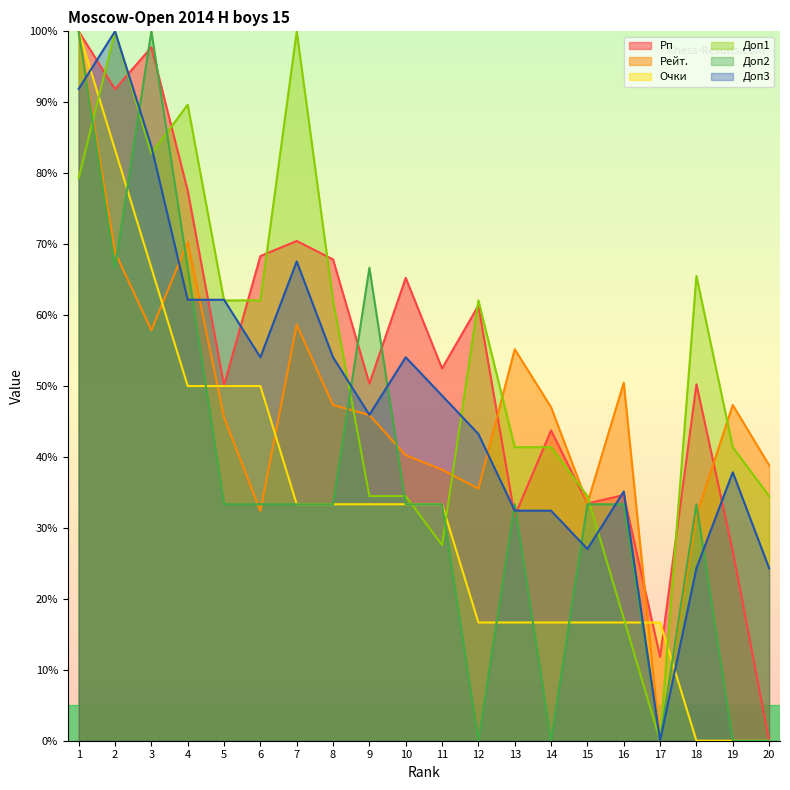

Between which two adjacent categories do Доп2 and Рейт. first intersect?

2 and 3